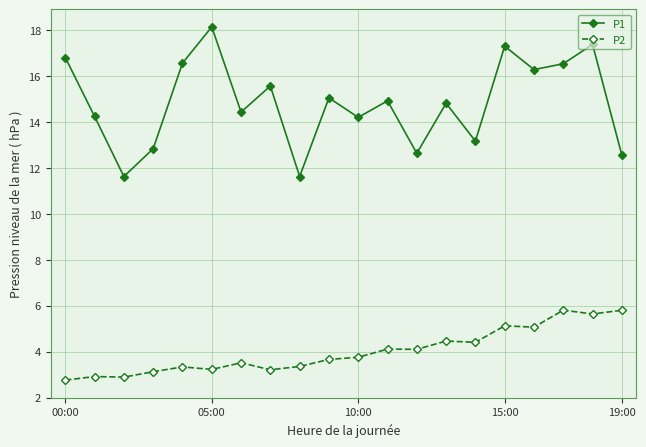

How many interior local valleys does the P1 series have?

7